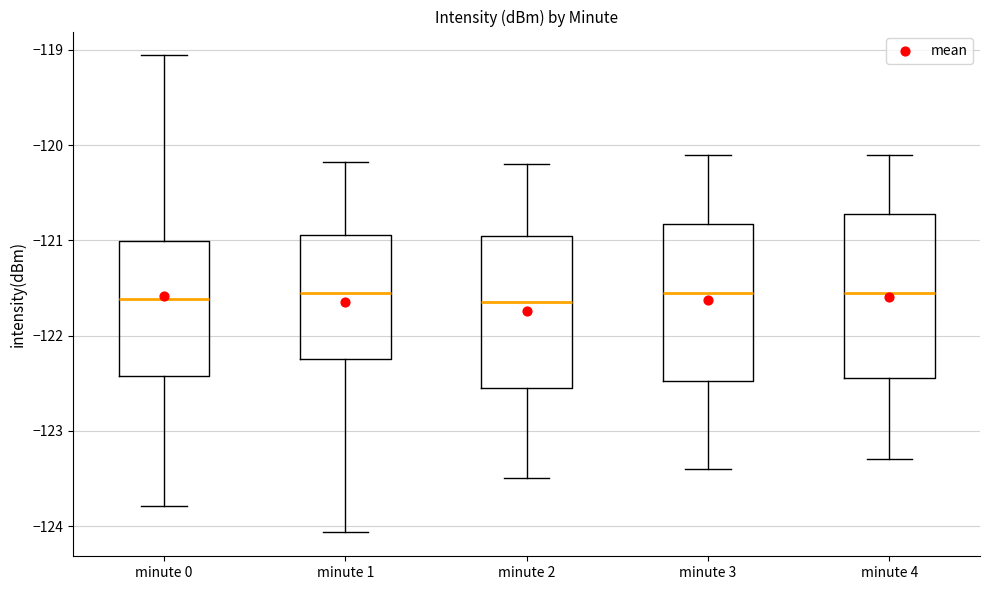

Reading left to right, transcribe this box plot: for each box, give where its median line is, the range the box spans, and where its two whiskers end, as read against the y-axis. The values are not printed on the chart, so give them approximately, as read against the axis.

minute 0: median -121.6, box -122.4 to -121.0, whiskers -123.8 to -119.1
minute 1: median -121.5, box -122.2 to -120.9, whiskers -124.1 to -120.2
minute 2: median -121.6, box -122.5 to -120.9, whiskers -123.5 to -120.2
minute 3: median -121.5, box -122.5 to -120.8, whiskers -123.4 to -120.1
minute 4: median -121.5, box -122.4 to -120.7, whiskers -123.3 to -120.1